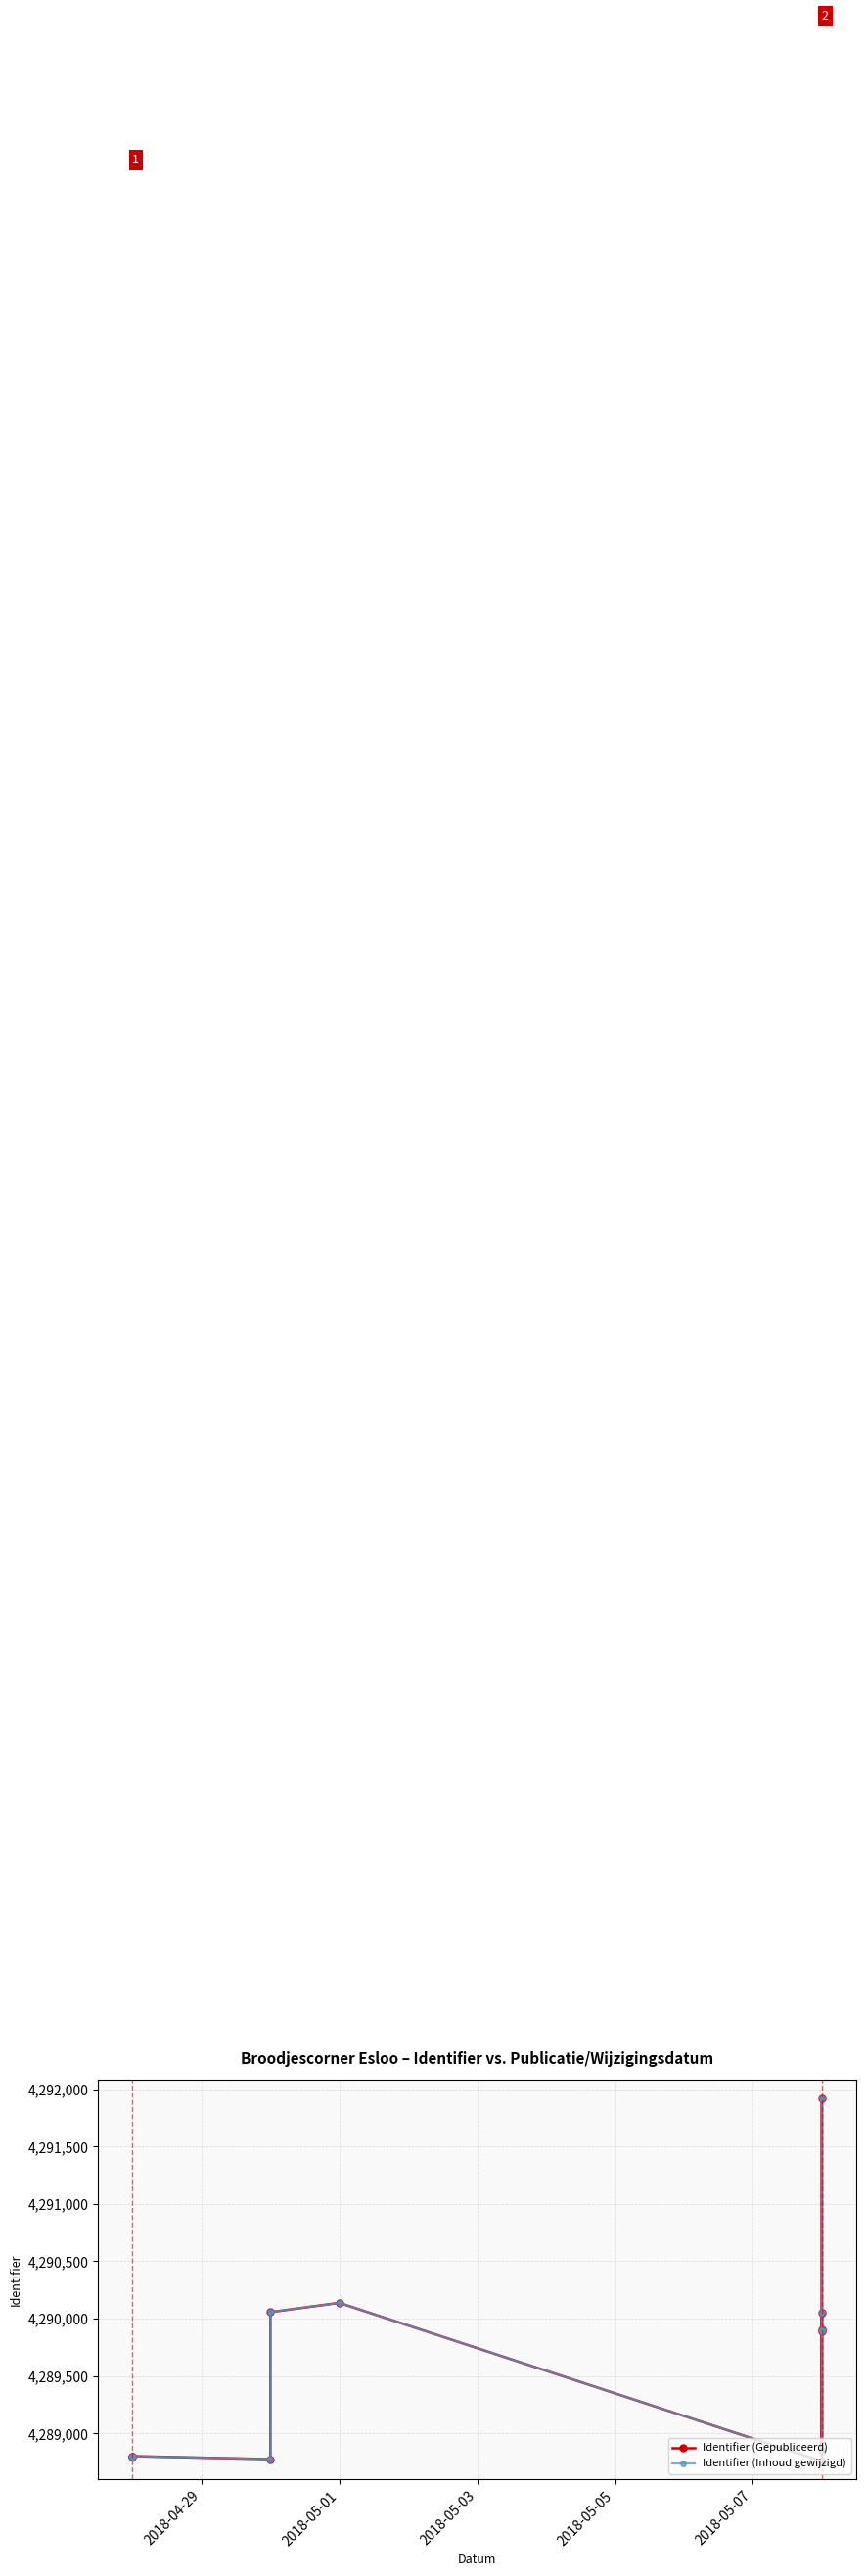

How many lines are shown in the chart?

2